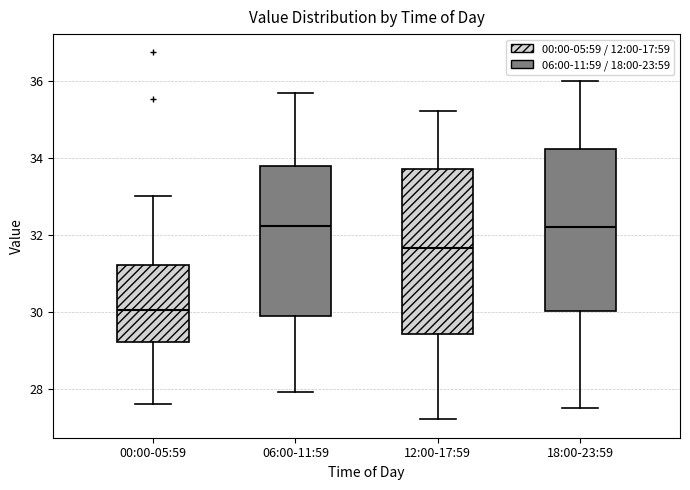

Reading left to right, transcribe this box plot: for each box, give where its median line is, the range the box spans, and where its two whiskers end, as read against the y-axis. The values are not printed on the chart, so give them approximately, as read against the axis.

00:00-05:59: median 30.0, box 29.2 to 31.2, whiskers 27.6 to 33.0
06:00-11:59: median 32.2, box 29.8 to 33.8, whiskers 28.0 to 35.6
12:00-17:59: median 31.6, box 29.4 to 33.8, whiskers 27.2 to 35.2
18:00-23:59: median 32.2, box 30.0 to 34.2, whiskers 27.6 to 36.0